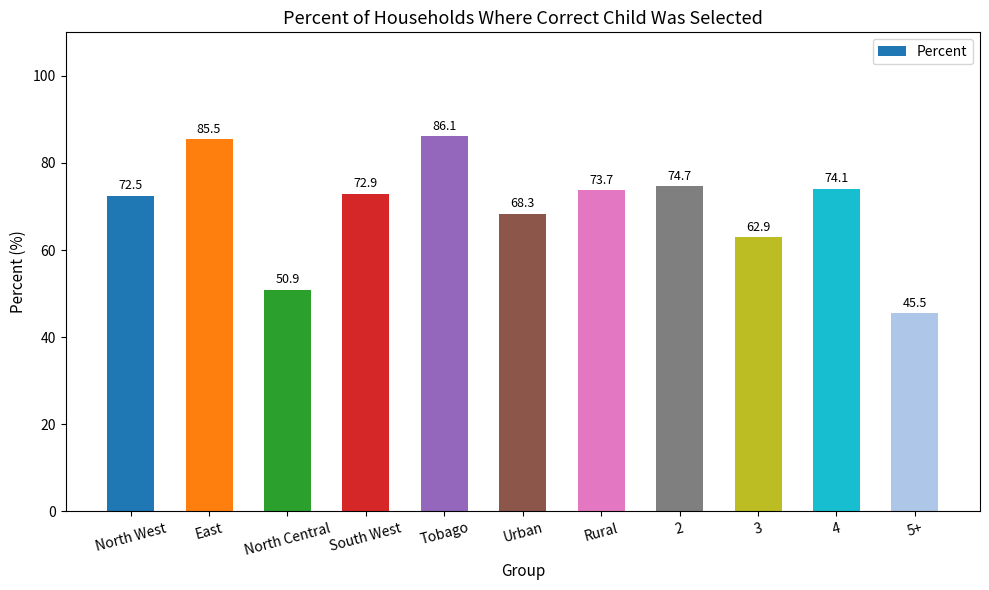

Approximately how many times larger is the value at Tobago compared to South West?

1.2